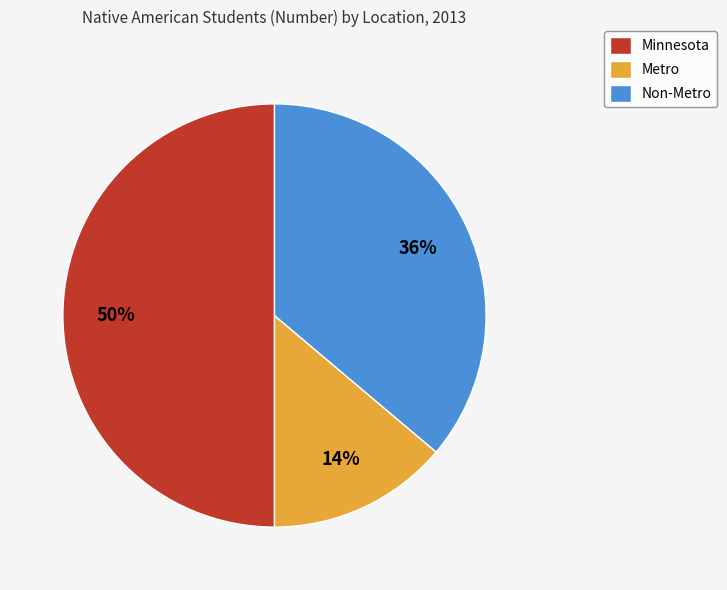

Does Non-Metro represent more than half of the total?

No